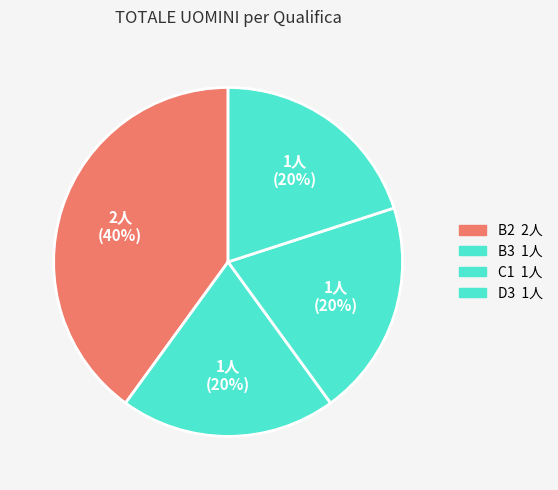

Is there any slice that represents more than half of the pie?

No